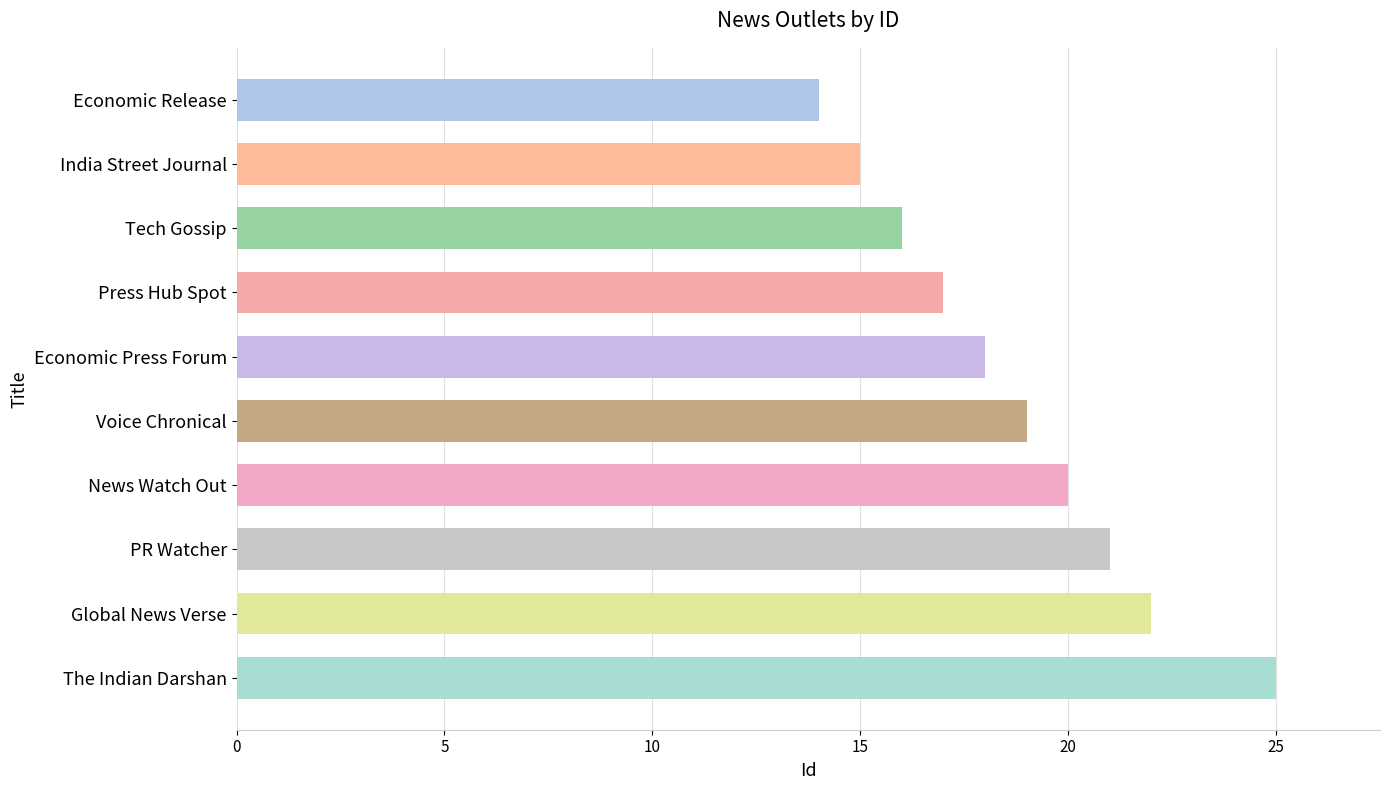

True or false: the data shows 25 at The Indian Darshan.

True